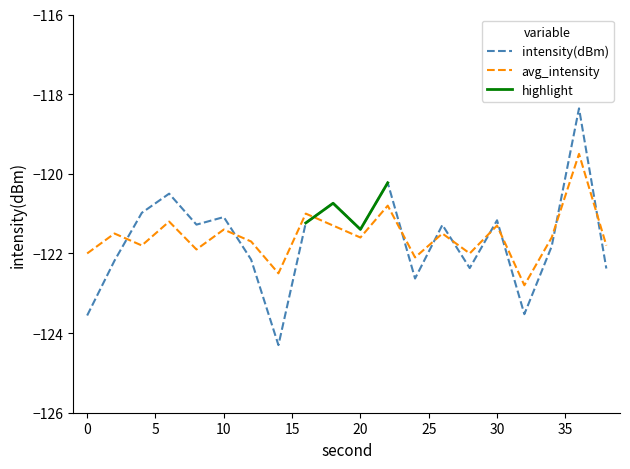

What is the difference between the second highest and minimum values in the avg_intensity series?

2.0